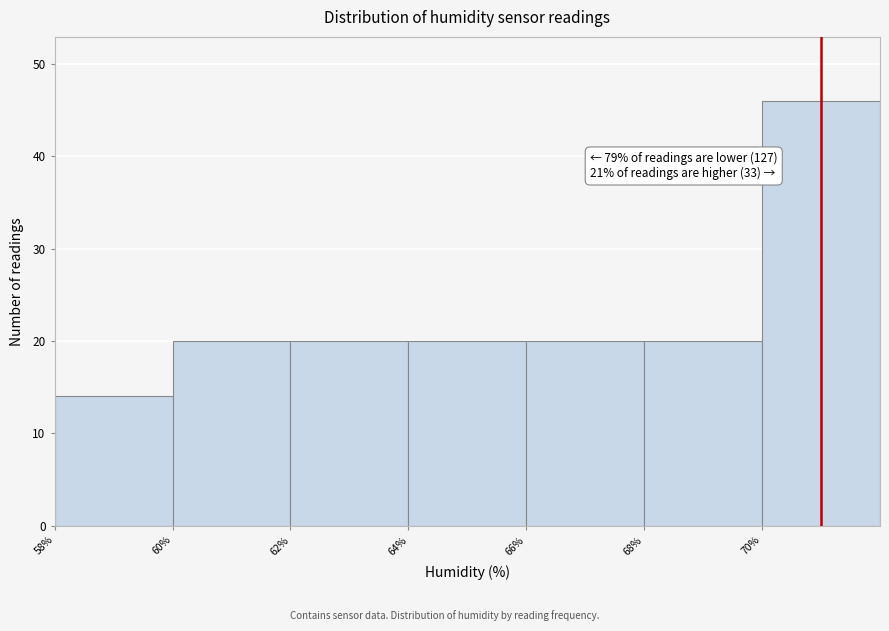

Which range on the x-axis has the tallest bar?

70 to 72